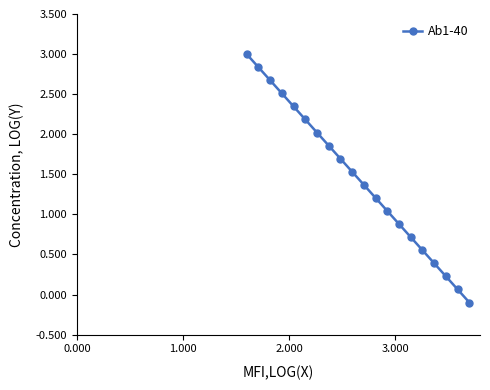

How many positive values are there?

19